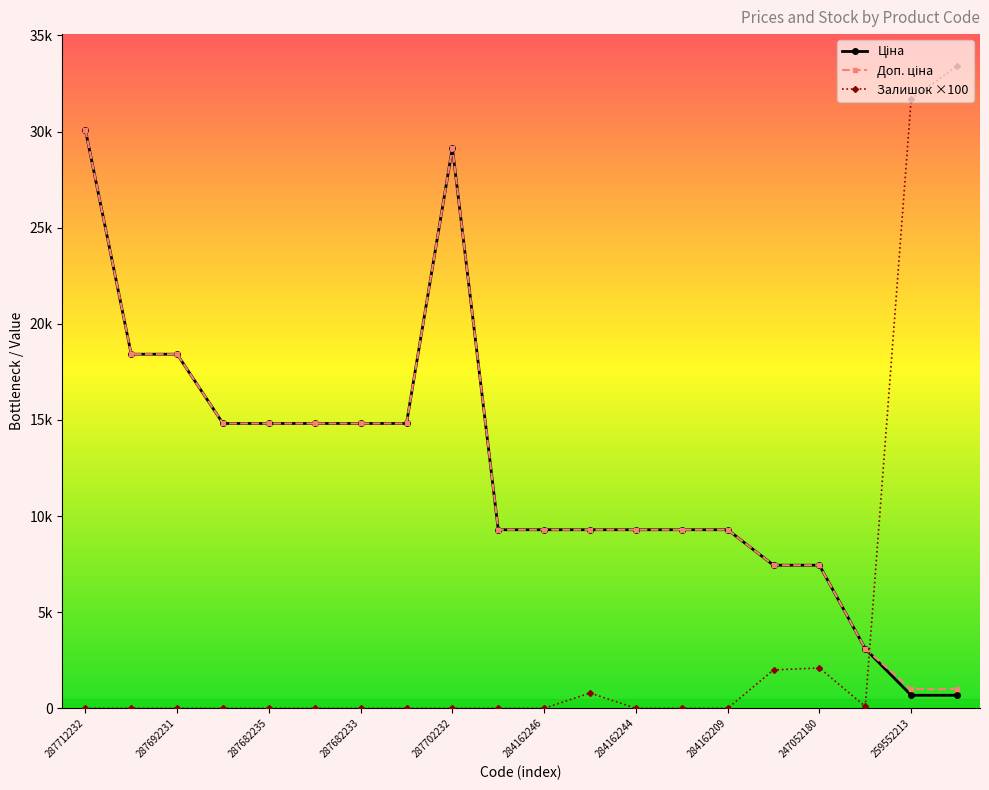

What is the label of the 17th point from the right?

287682233